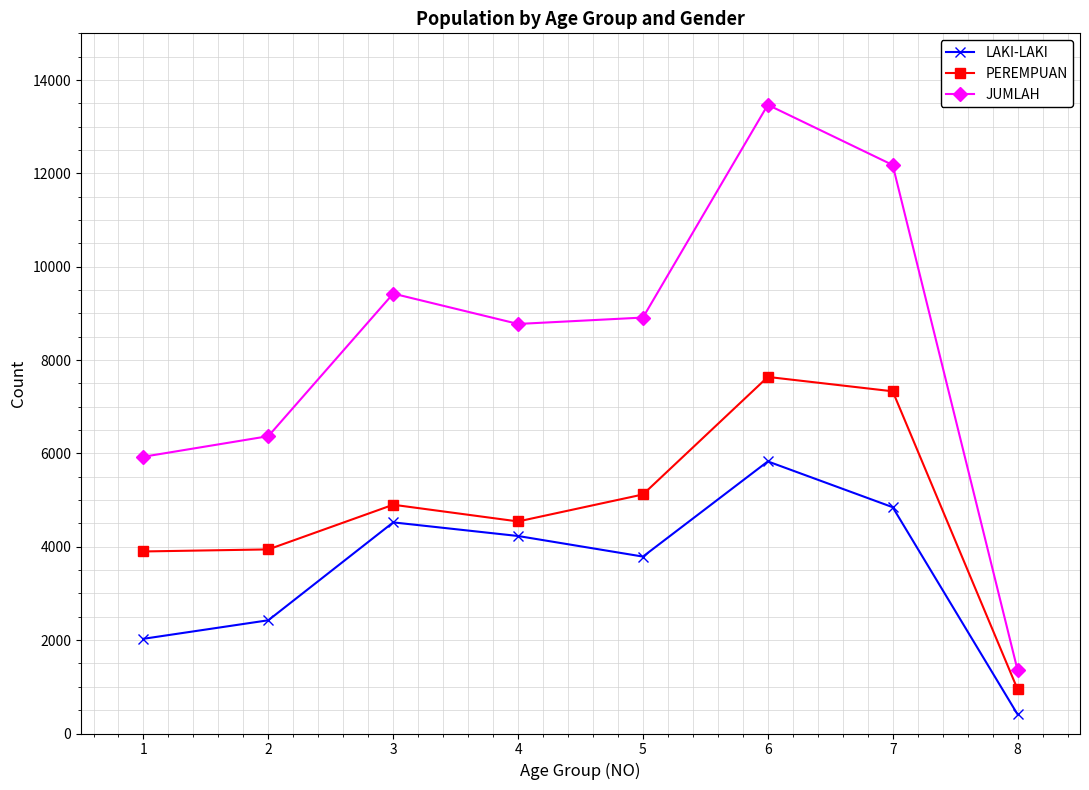

What is the difference between the highest and lowest values at 5?

5121